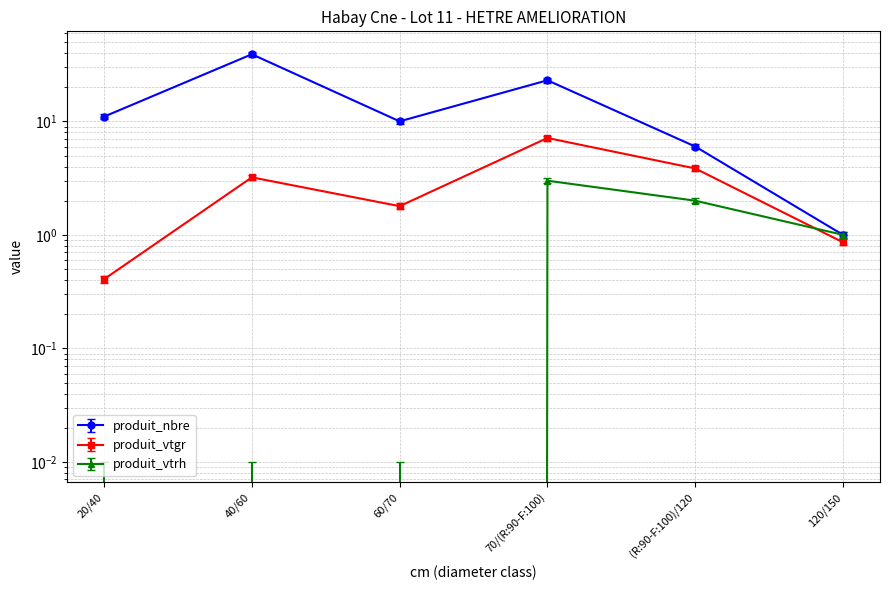

What is the average value of the produit_vtgr series?

2.9